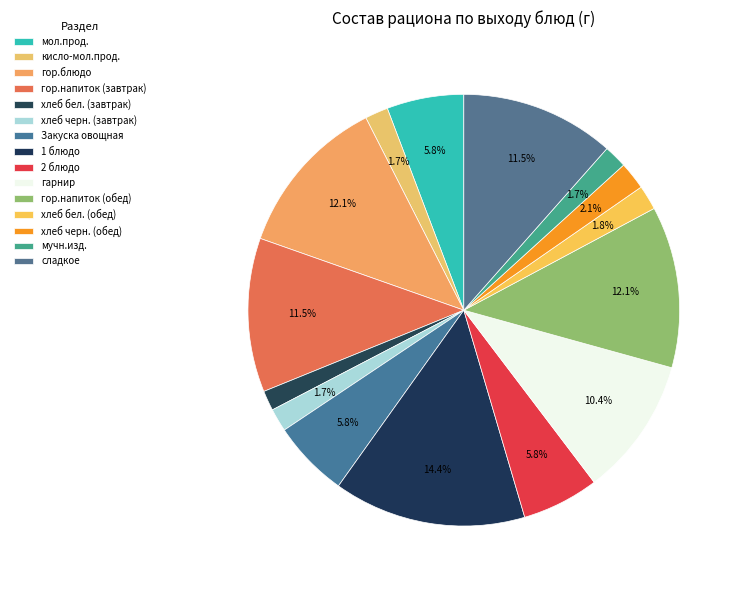

Does гор.напиток (завтрак) account for over 50% of the chart?

No